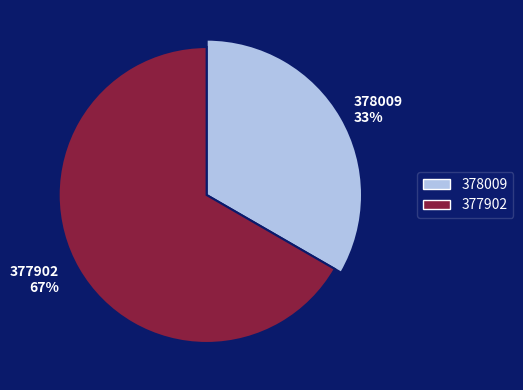

What percentage do 377902 and 378009 together represent?

100.0%